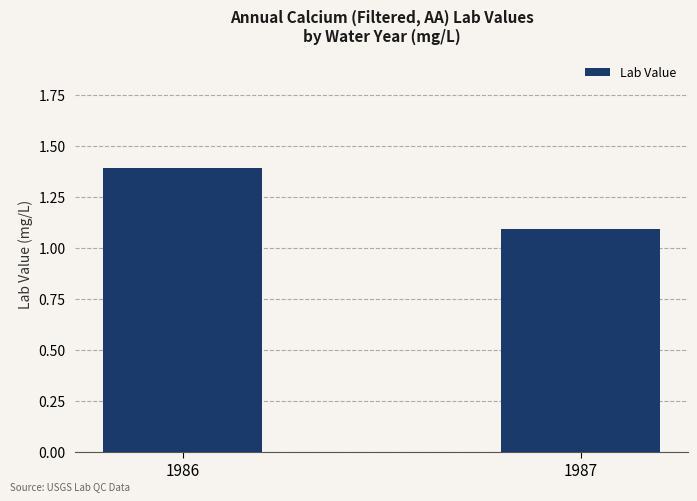

Count the values in the range 1 to 2.

2